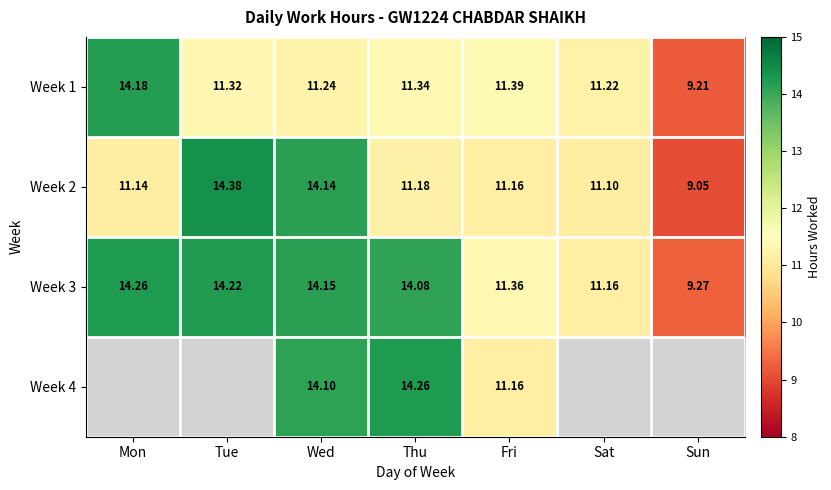

At Thu, list the series in order from largest to smallest.

Week 4, Week 3, Week 1, Week 2